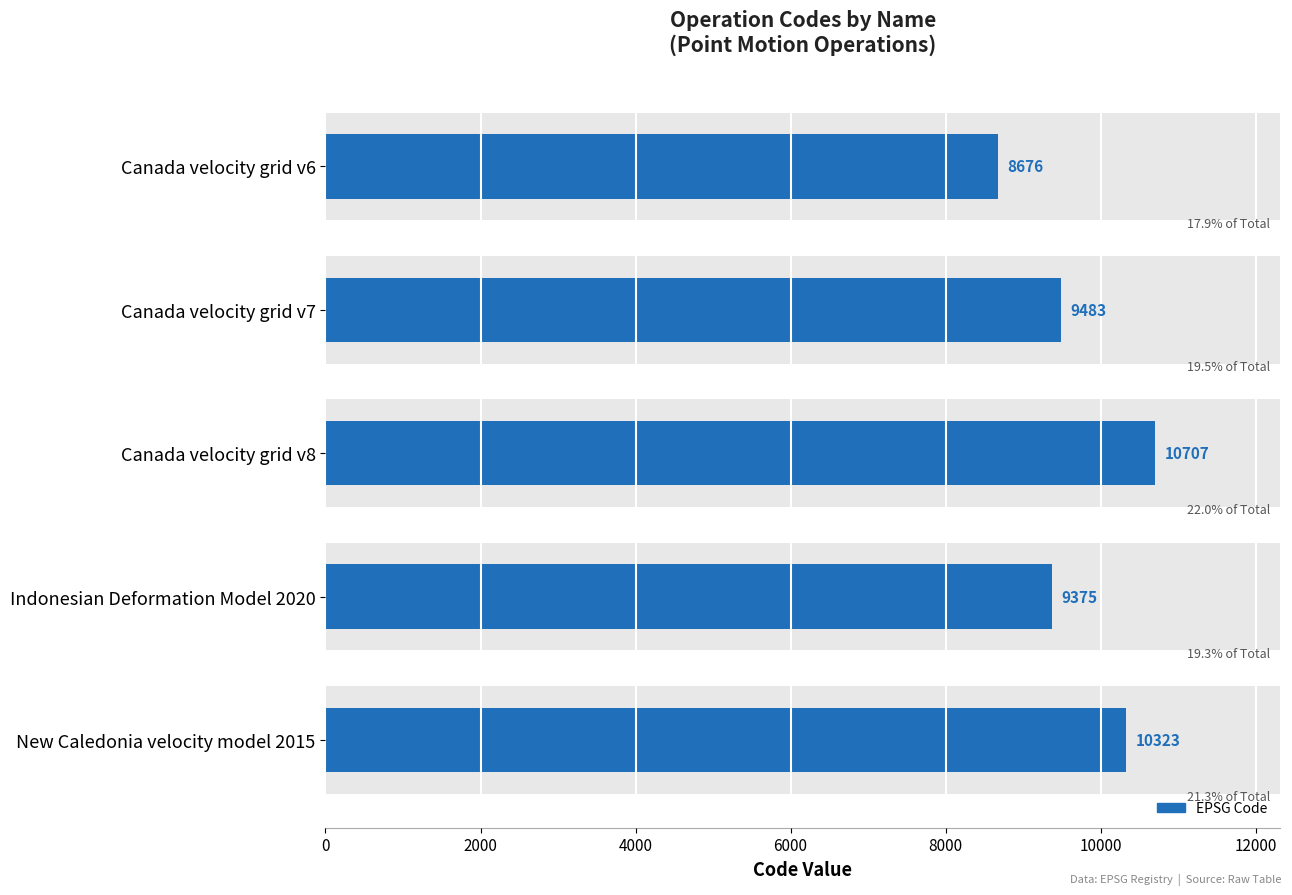

How many values exceed 9483?

2